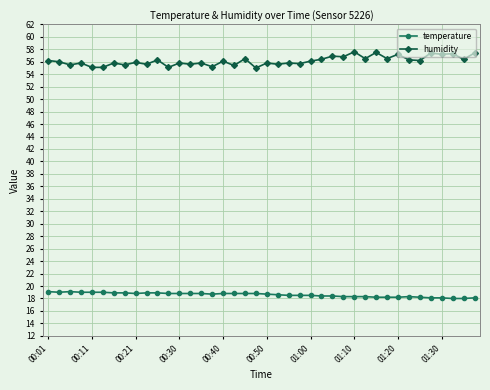

Does the chart display data point markers on the line(s)?

Yes